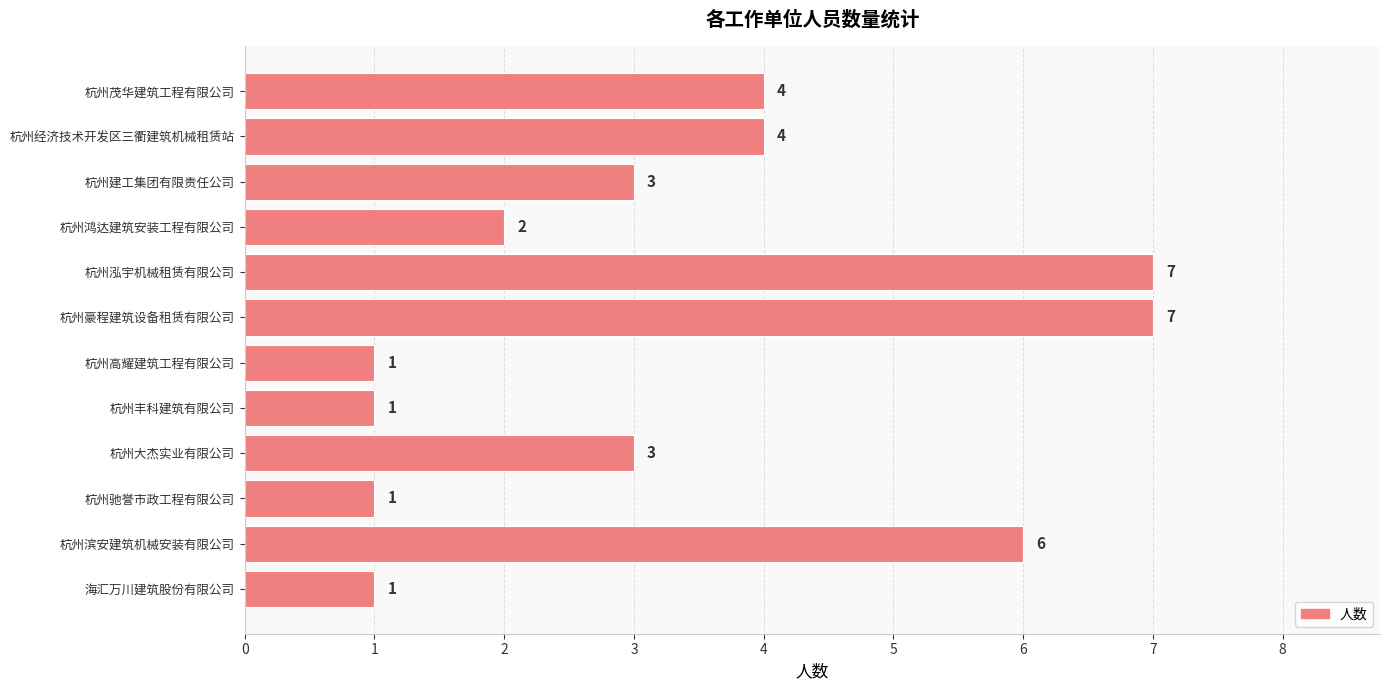

How many data points does each series have?

12